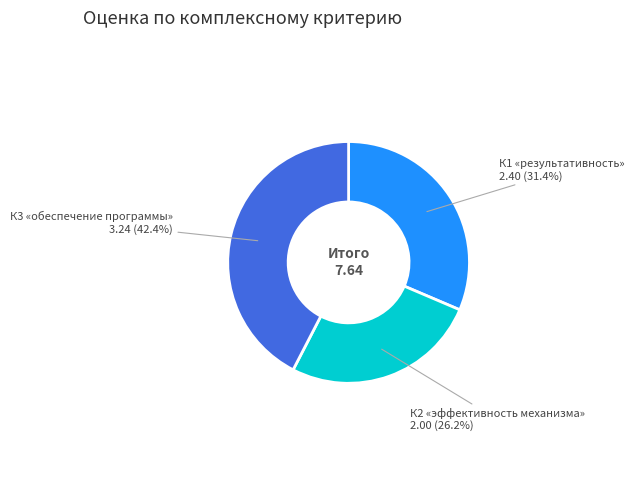

Does any single category account for the majority?

No